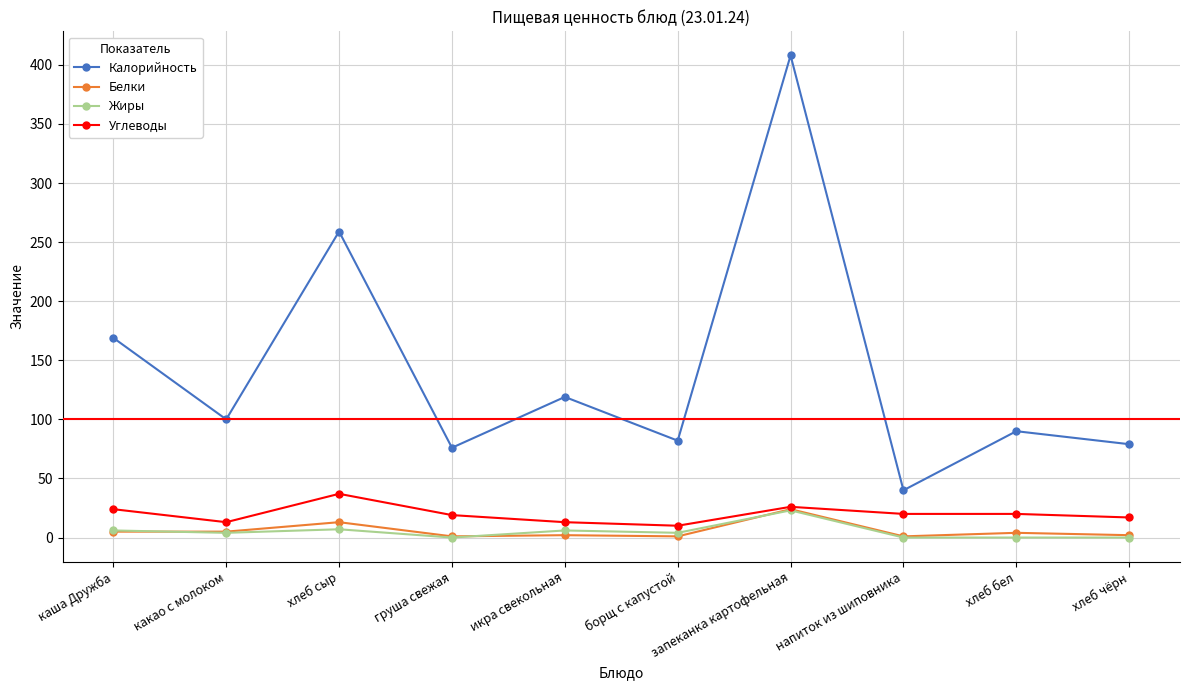

The Калорийность series shows 48 at груша свежая. True or false?

False